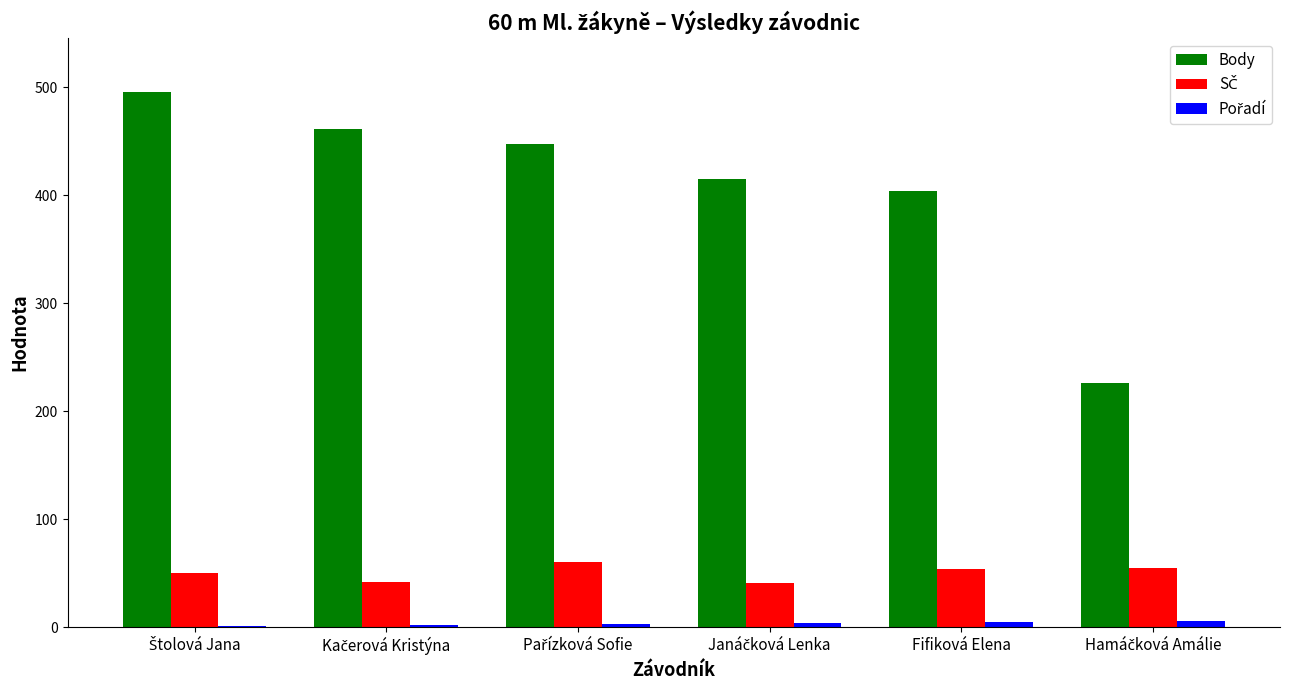

Where is Body nearest to the value 361?

Fifiková Elena